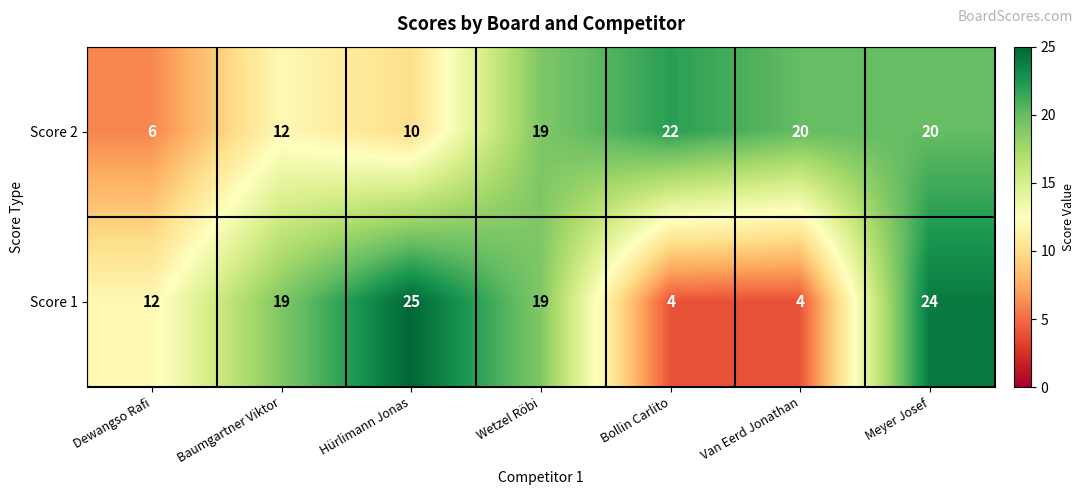

At which label does Score 1 reach its peak?

Hürlimann Jonas